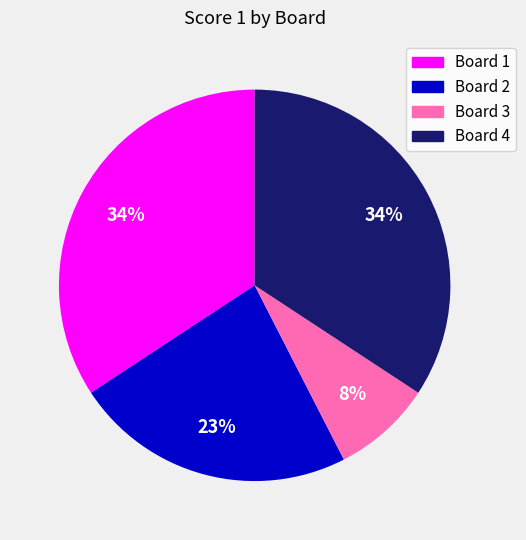

Is there any slice that represents more than half of the pie?

No